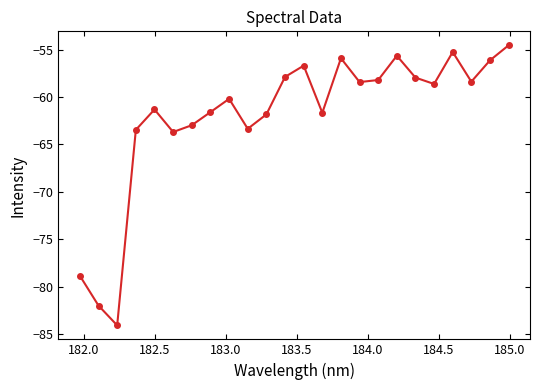

What is the value of the 24th point from the left?

-54.5